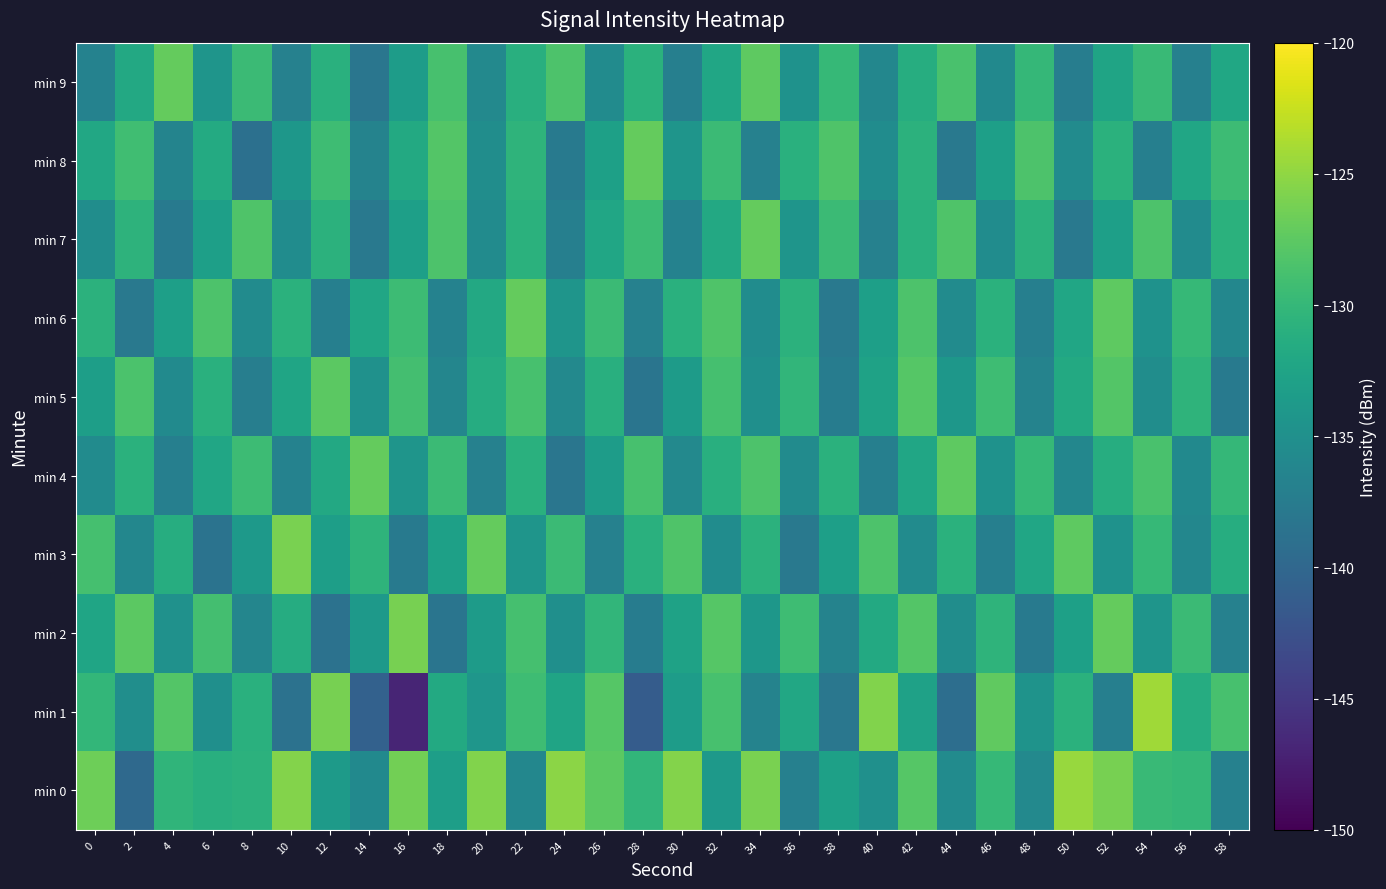

Which series has the largest range (max minus min)?

min 1